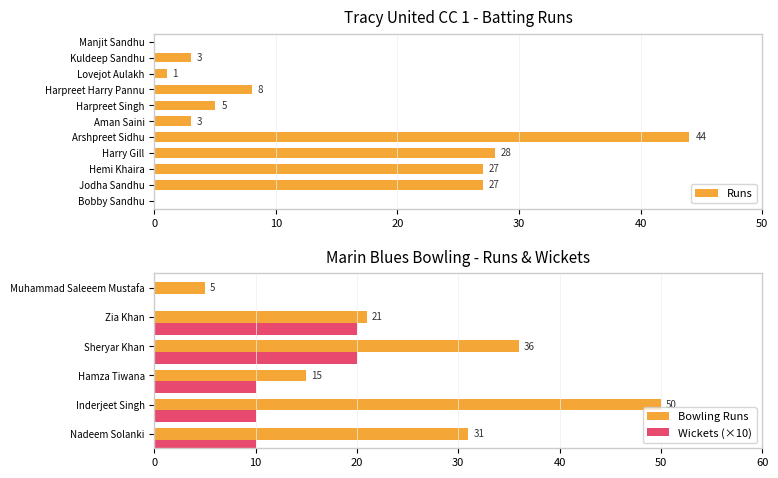

At which category does the chart reach its minimum across all series?

Bobby Sandhu